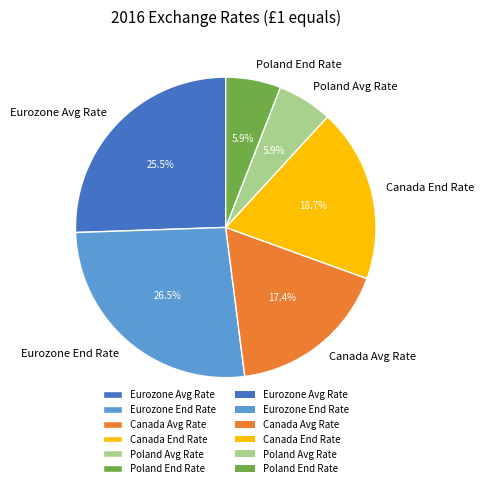

Is the sum of Poland End Rate and Eurozone Avg Rate greater than half?

No